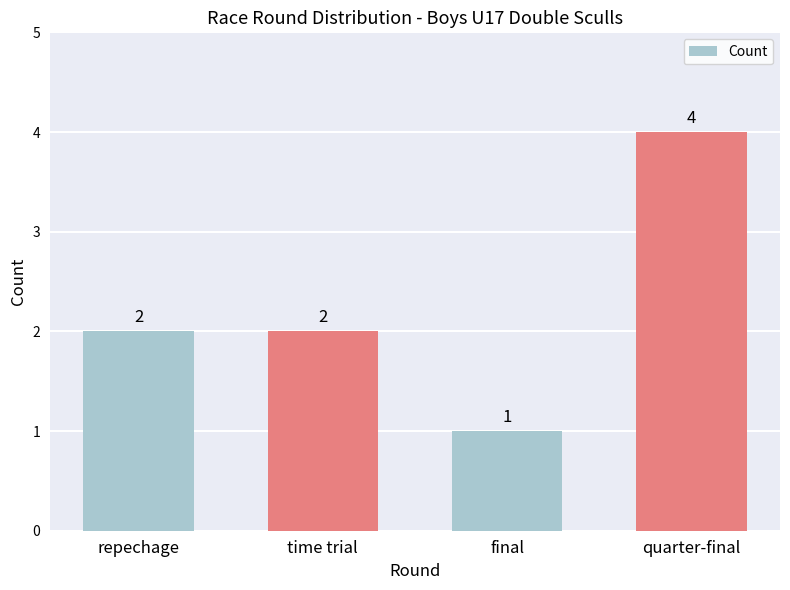

The chart shows a value of 3 at time trial. True or false?

False